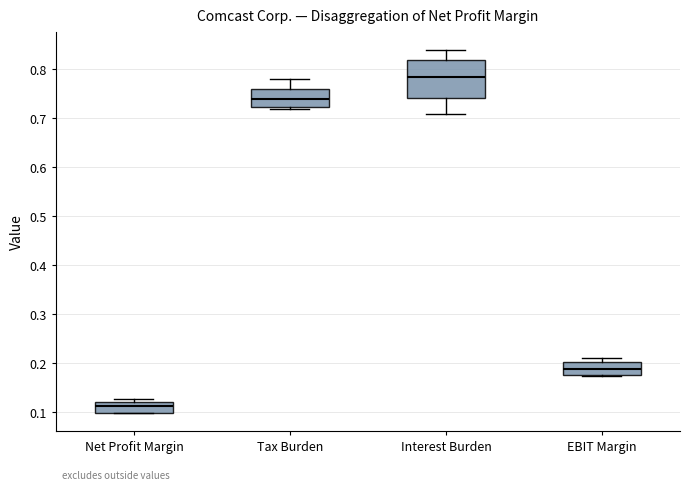

Which box is the tallest, from its lower edge to its upper edge?

Interest Burden